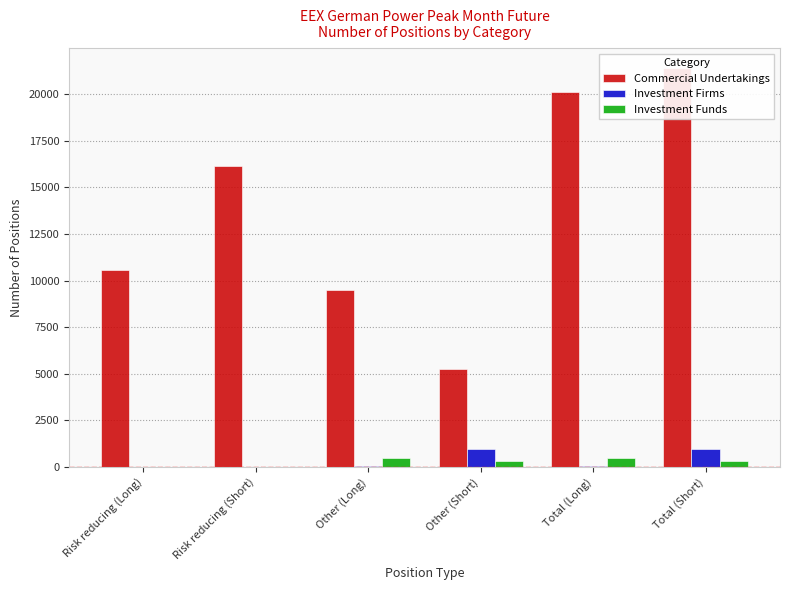

What position from the right is Risk reducing (Short)?

5